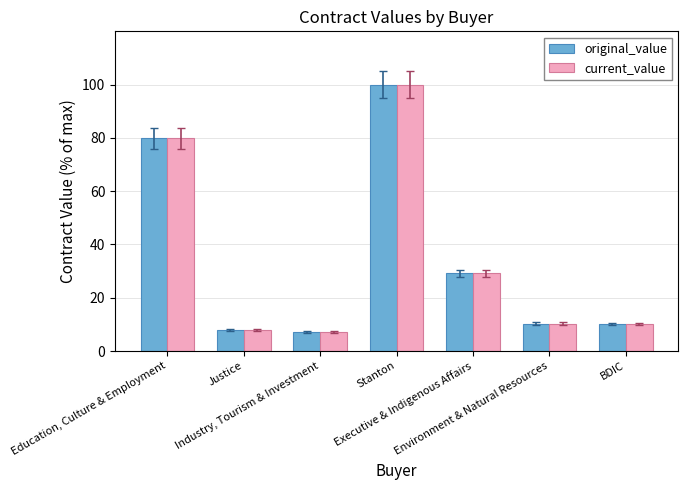

The current_value series shows 129.7 at Education, Culture & Employment. True or false?

False